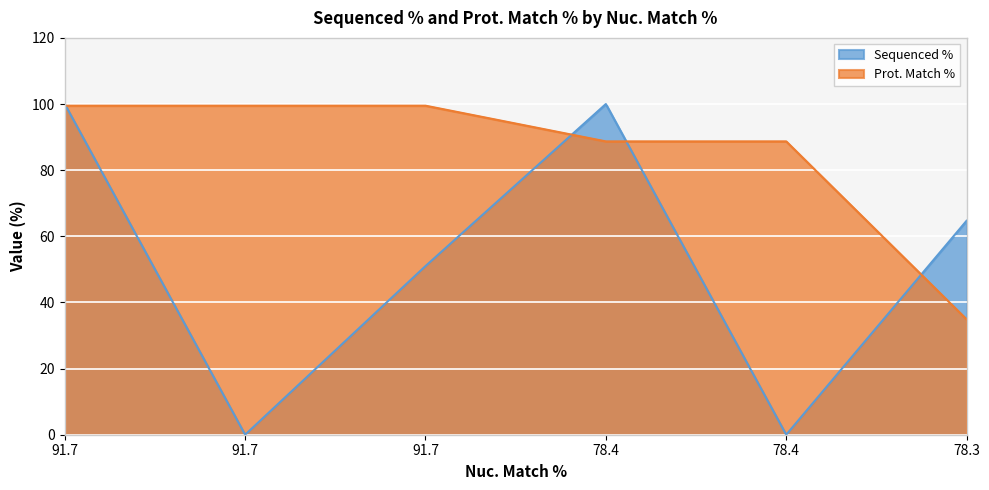

Reading right to left, list all the values displayed in this chart.

Sequenced %: 64.7	0.0	100.0	51.0	0.0	100.0
Prot. Match %: 34.9	88.7	88.7	99.5	99.5	99.5